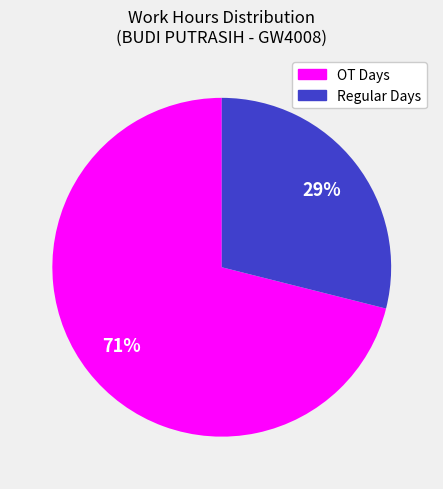

Is there any slice that represents more than half of the pie?

Yes